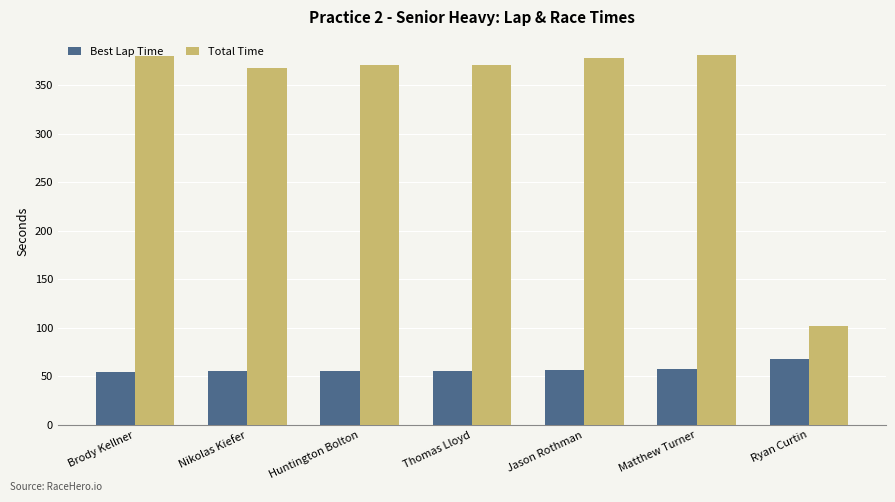

What is the label of the 5th bar from the right?

Huntington Bolton